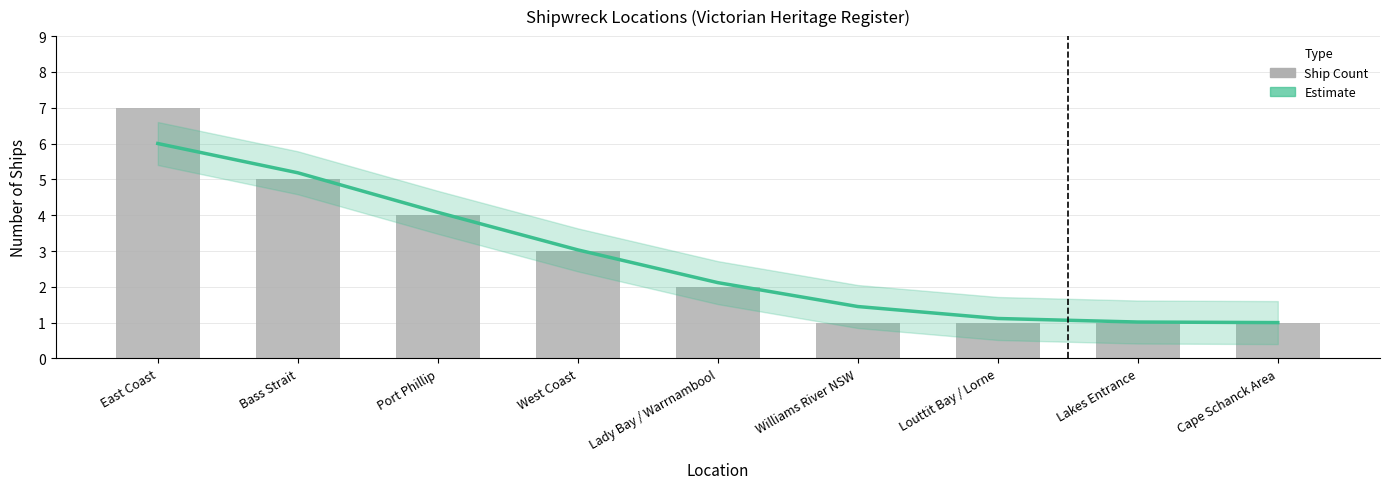

Which series changed the most between Port Phillip and West Coast?

Trend (Estimate)